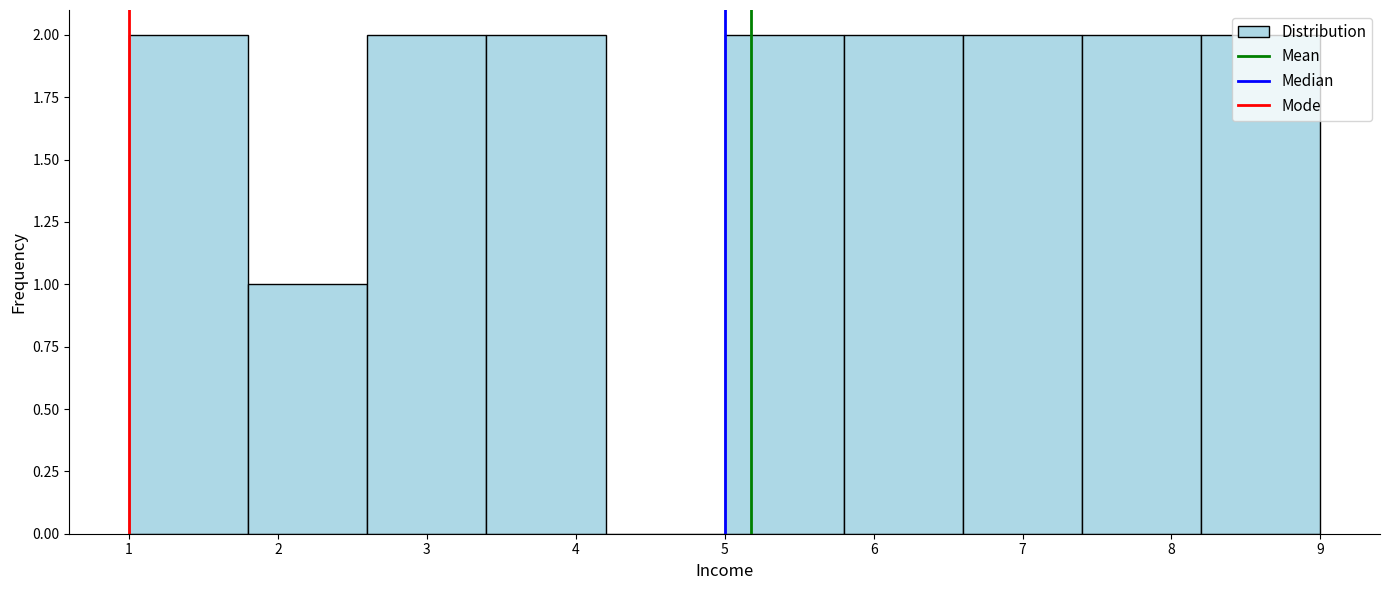

Reading left to right, list every bar in this chart as the range it spans on the x-axis followed by its height. The values are not printed on the chart, so give them approximately, as read against the axis.

1.0 to 1.8: 2
1.8 to 2.6: 1
2.6 to 3.4: 2
3.4 to 4.2: 2
4.2 to 5.0: 0
5.0 to 5.8: 2
5.8 to 6.6: 2
6.6 to 7.4: 2
7.4 to 8.2: 2
8.2 to 9.0: 2